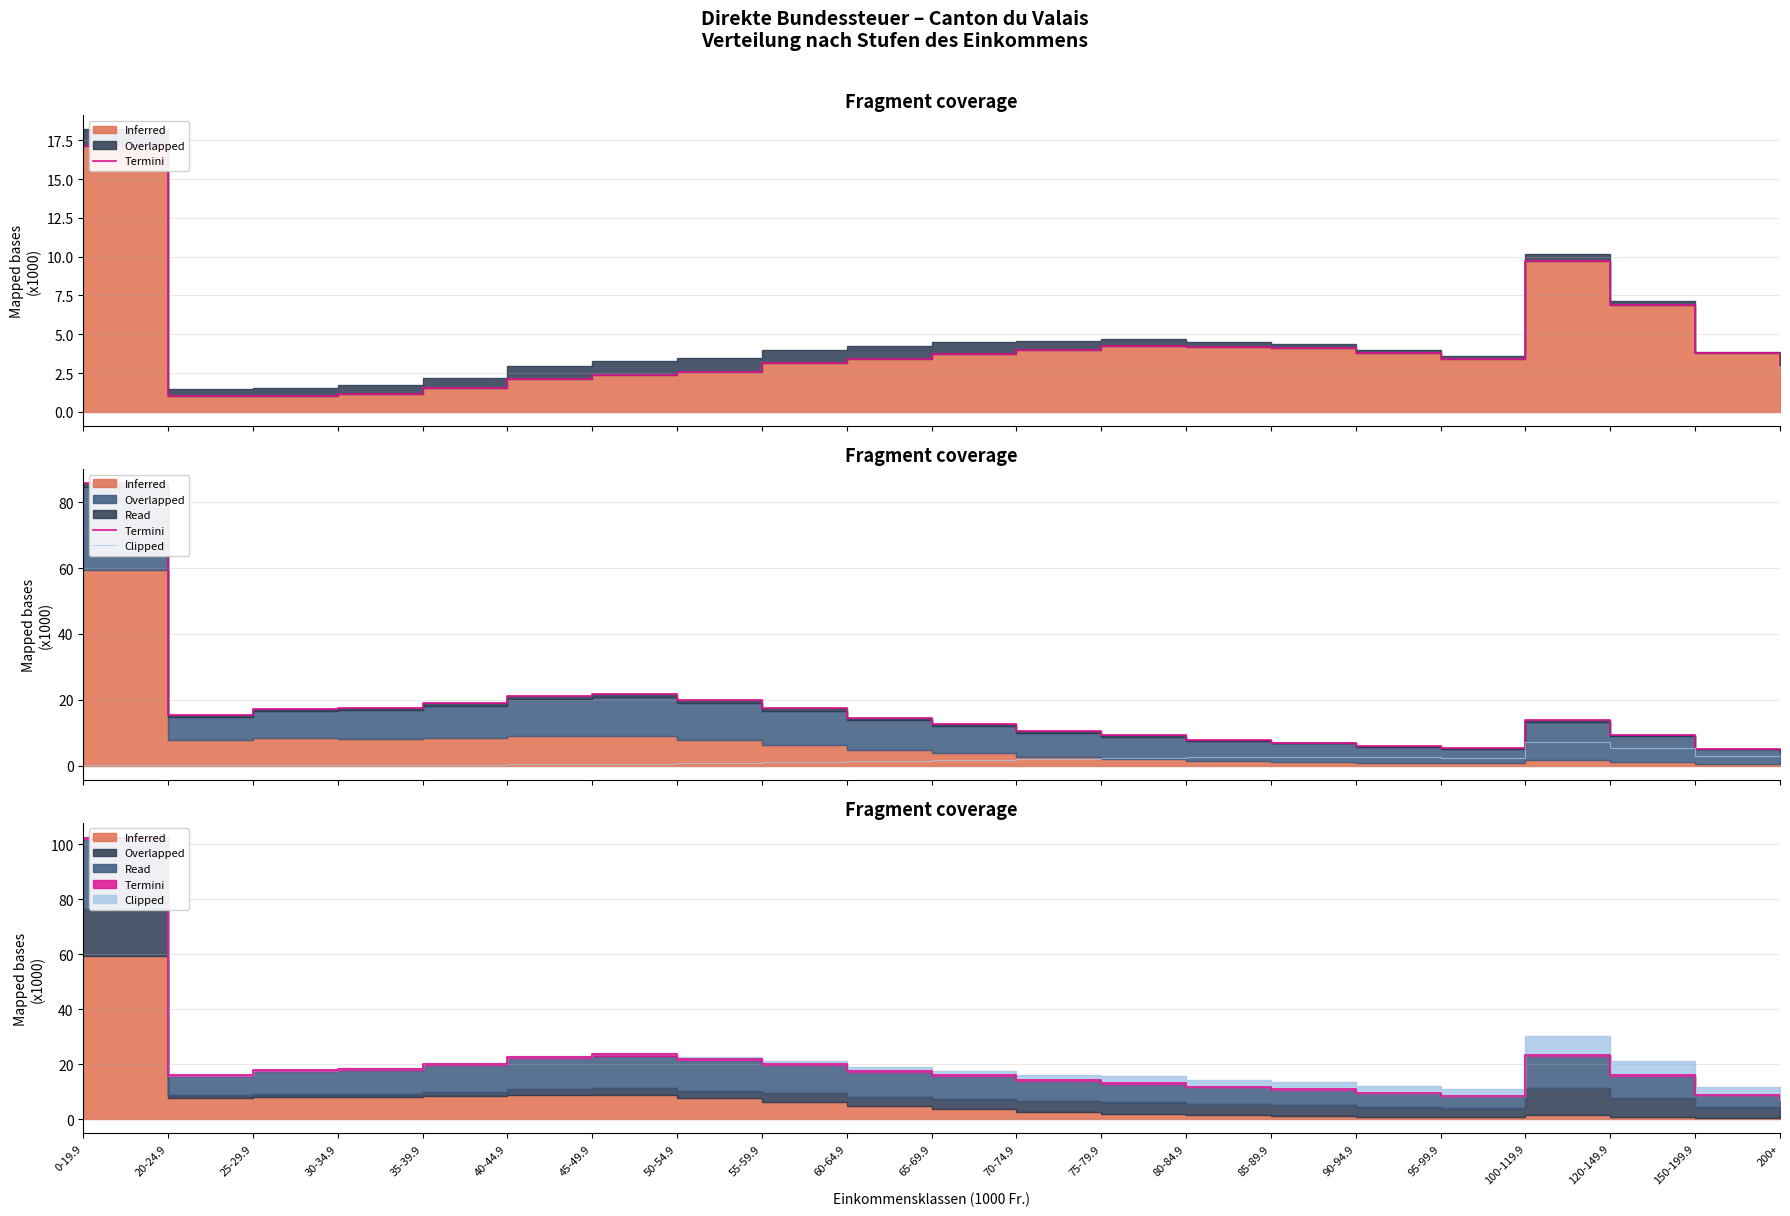

What is the difference between the second highest and second lowest values in the Clipped series?

5.1